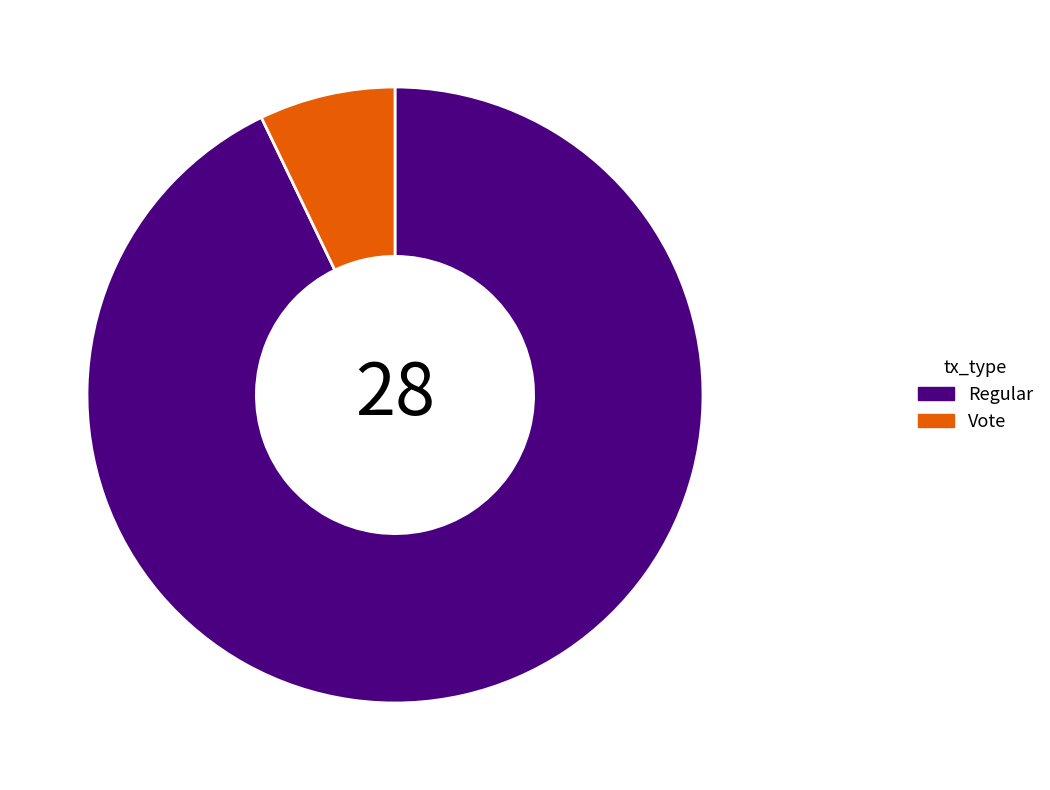

How many slices are in this pie chart?

2